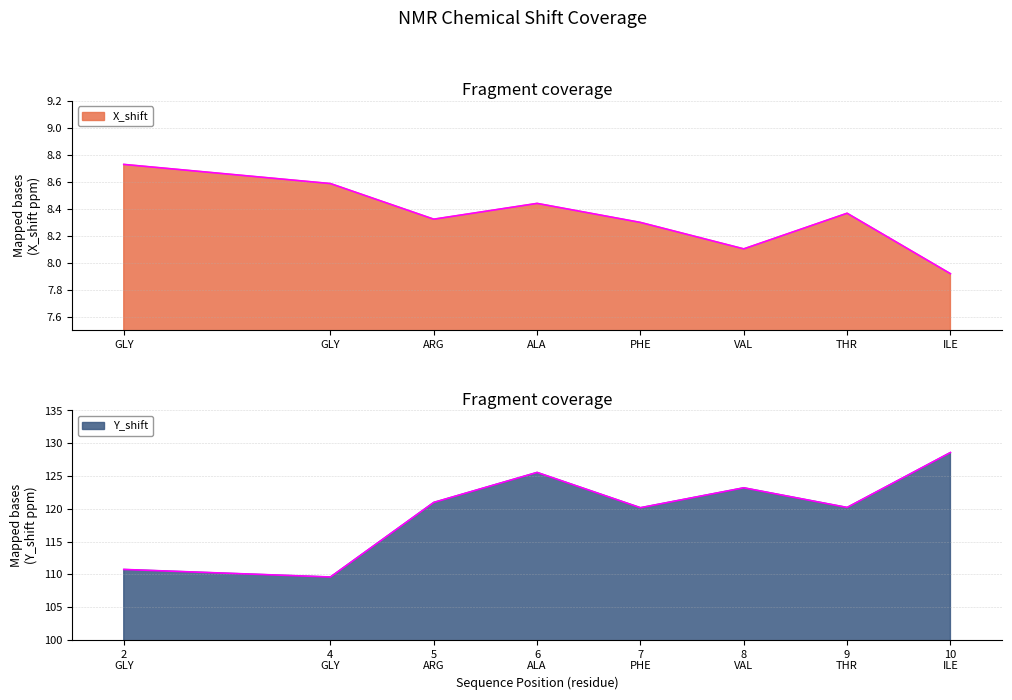

Which series has the largest range (max minus min)?

Y_shift